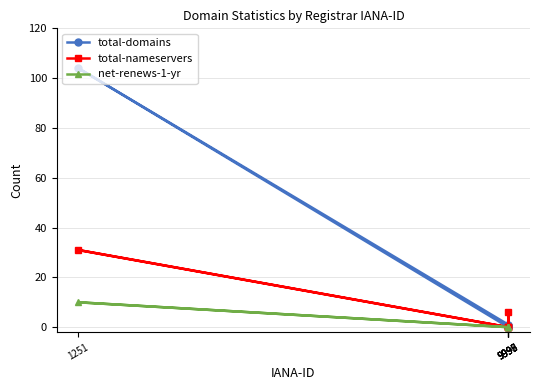

Reading right to left, transcribe all the data shown in this chart.

total-domains: 9999=1	9998=0	9997=1	9996=0	9995=0	1251=104
total-nameservers: 9999=6	9998=0	9997=0	9996=0	9995=0	1251=31
net-renews-1-yr: 9999=0	9998=0	9997=0	9996=0	9995=0	1251=10